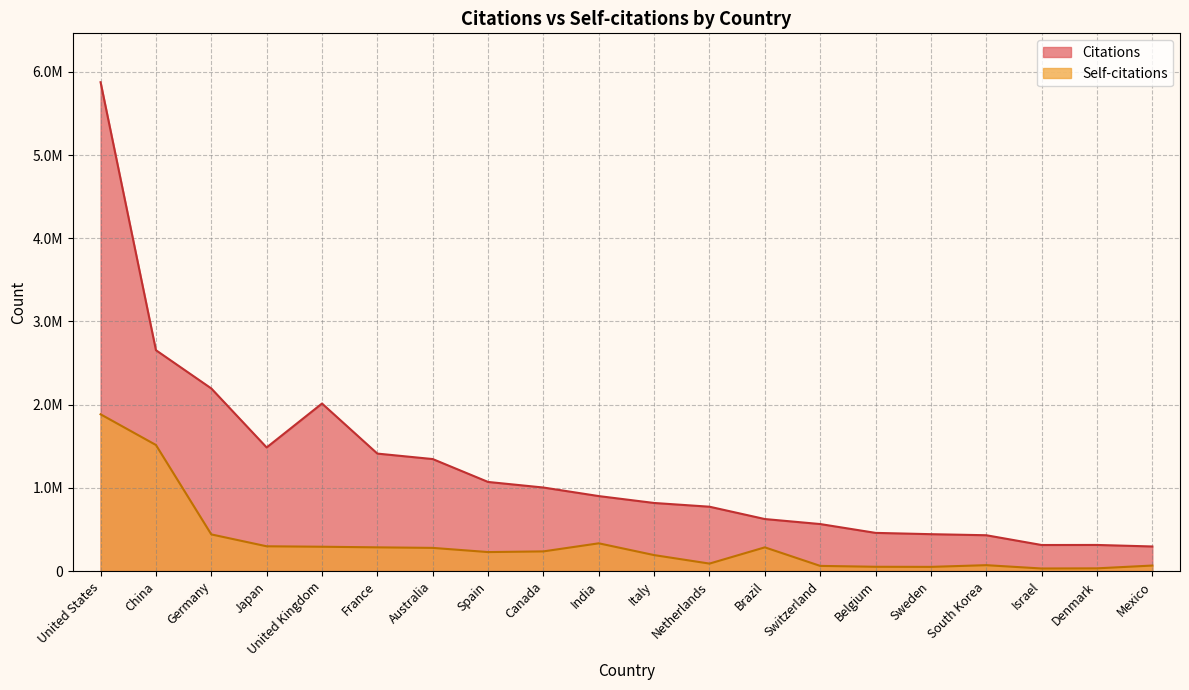

Which series has the largest range (max minus min)?

Citations